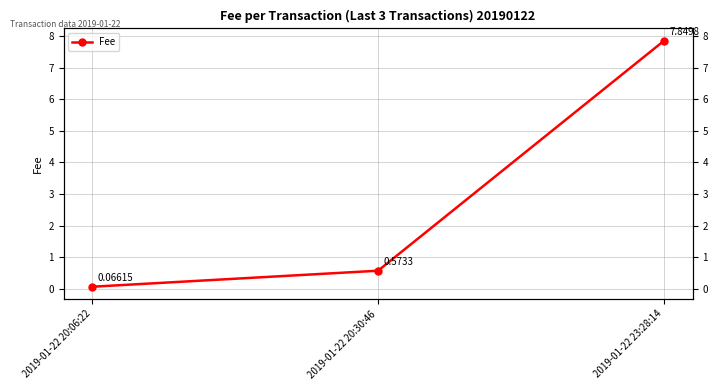

Read the value at 2019-01-22 23:28:14.

7.8